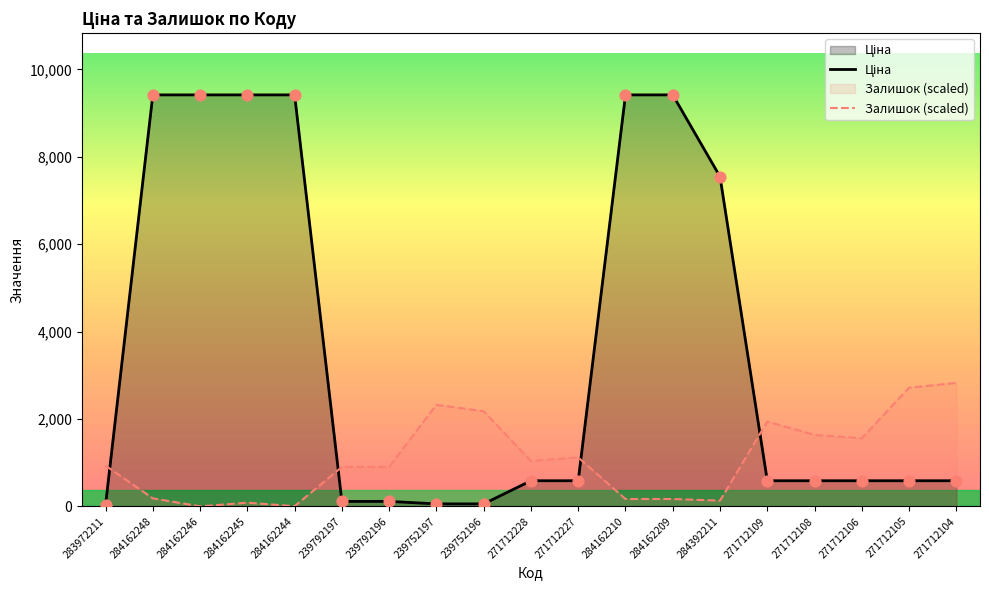

Which series has the largest Y range (max minus min)?

Ціна